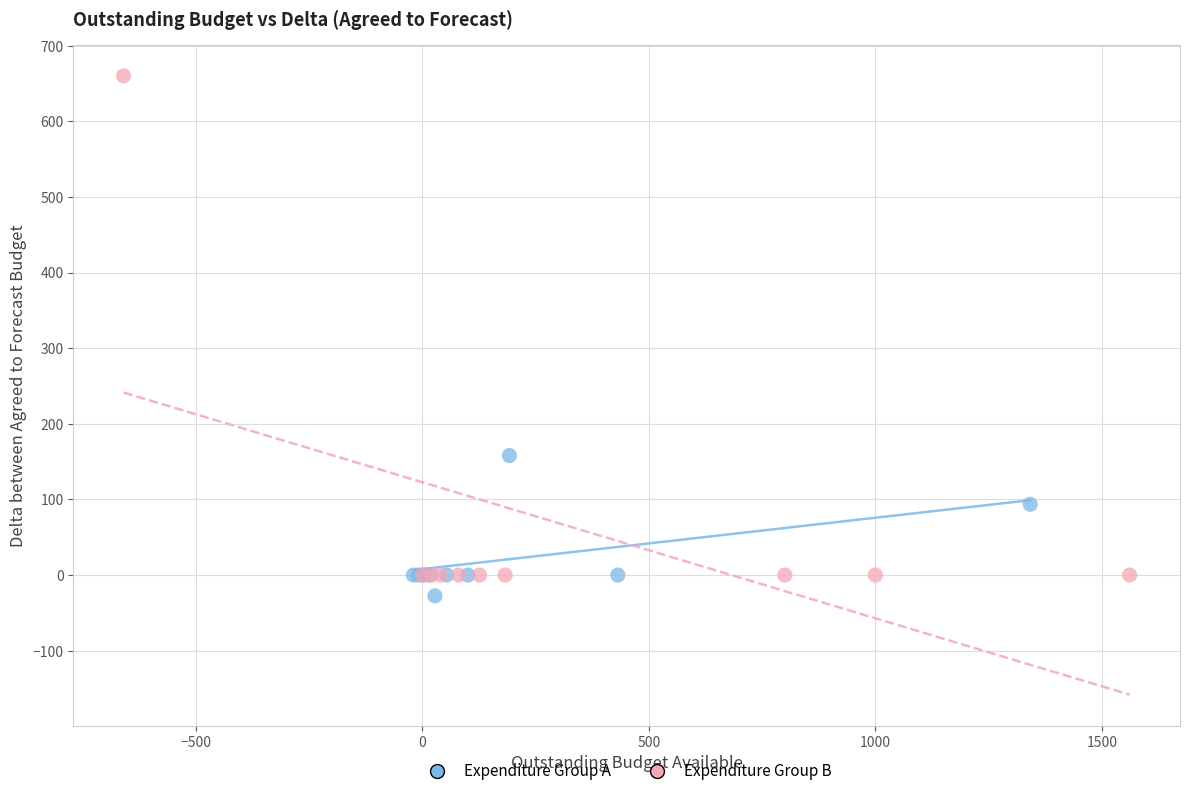

What are all the series names shown in the legend?

Expenditure Group A, Expenditure Group B